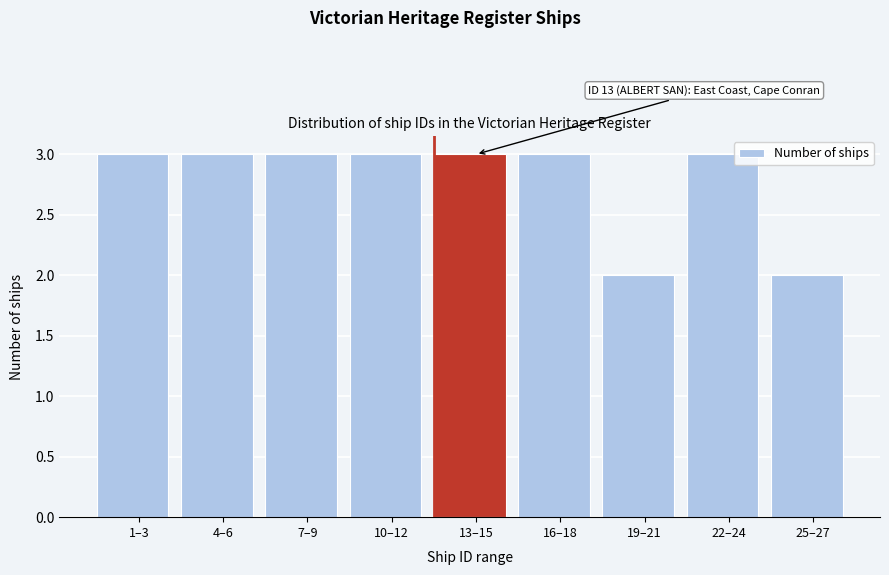

Reading right to left, transcribe all the data shown in this chart.

2	3	2	3	3	3	3	3	3